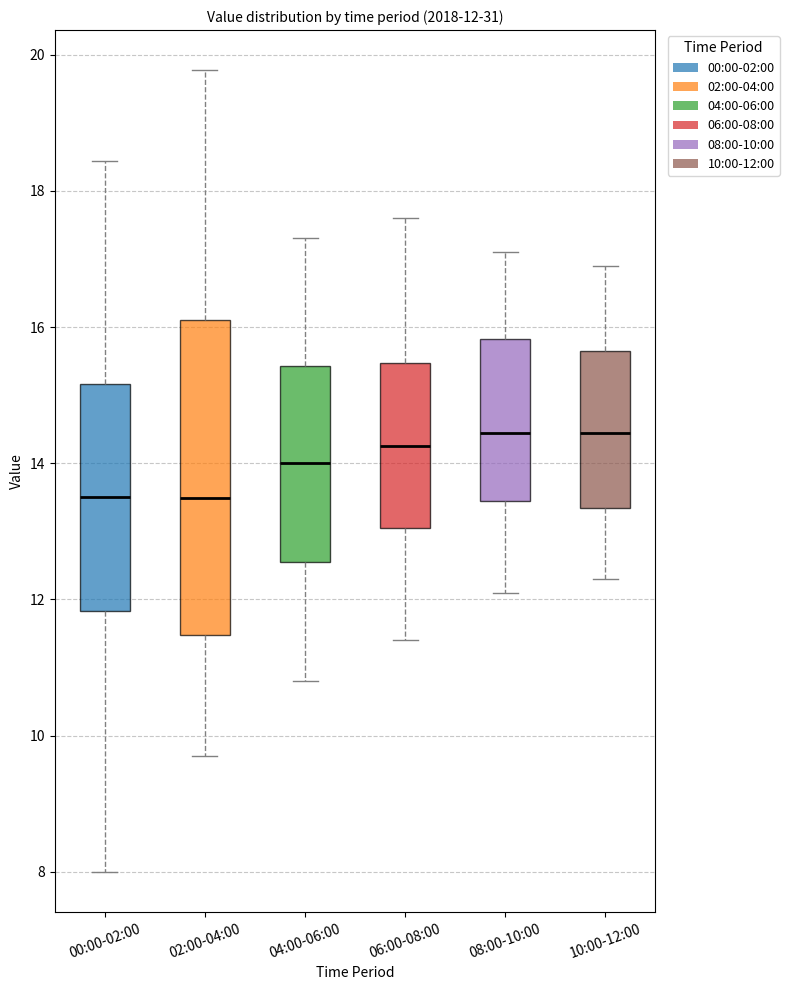

Which box is the tallest, from its lower edge to its upper edge?

02:00-04:00